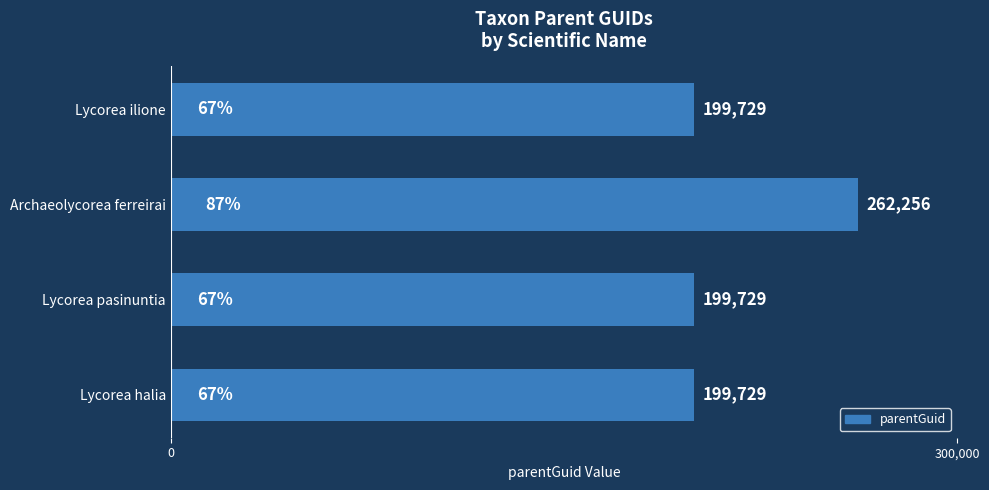

Does the chart contain stacked bars?

No